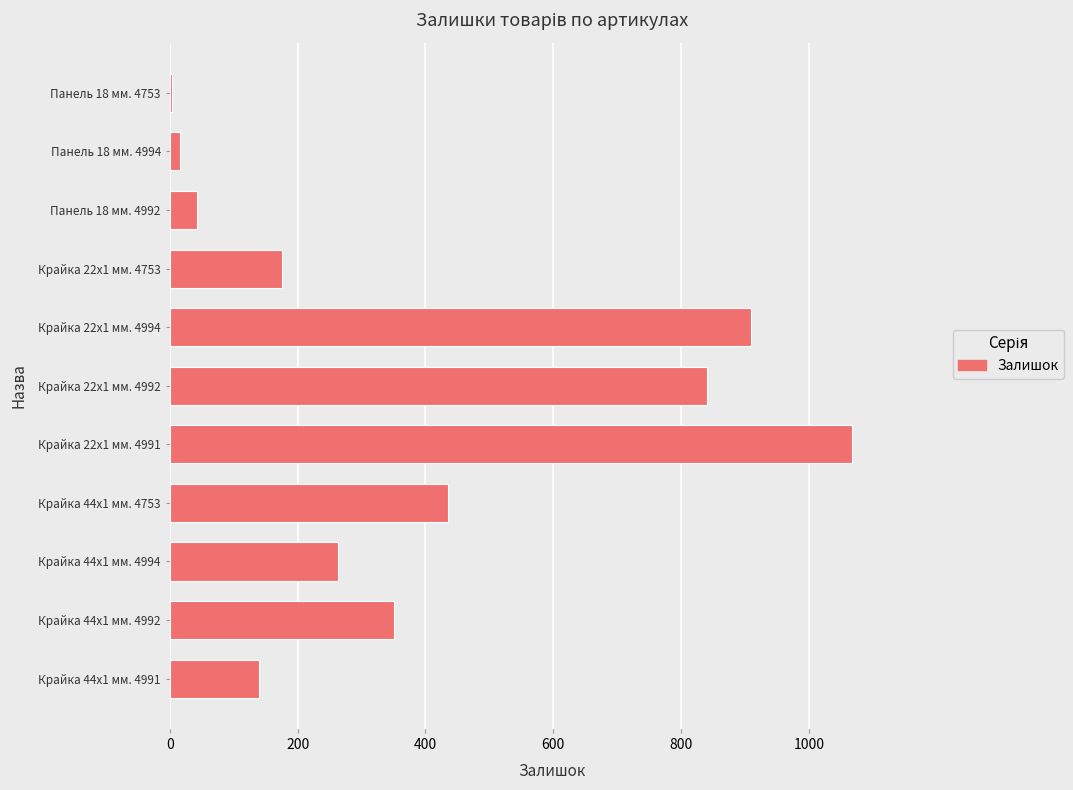

Which label corresponds to the largest value in the chart?

Крайка 22x1 мм. 4991